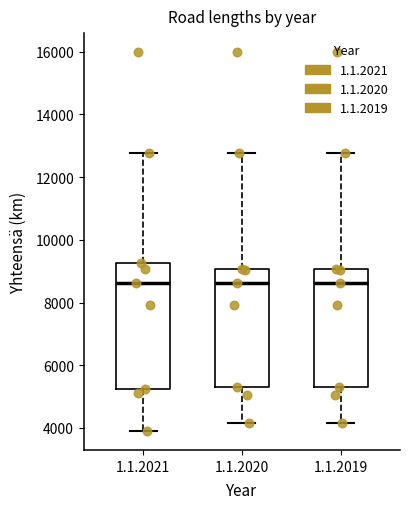

Where does the lower whisker of the box for 1.1.2020 end on the y-axis? The values are not printed on the chart, so give them approximately, as read against the axis.

4200